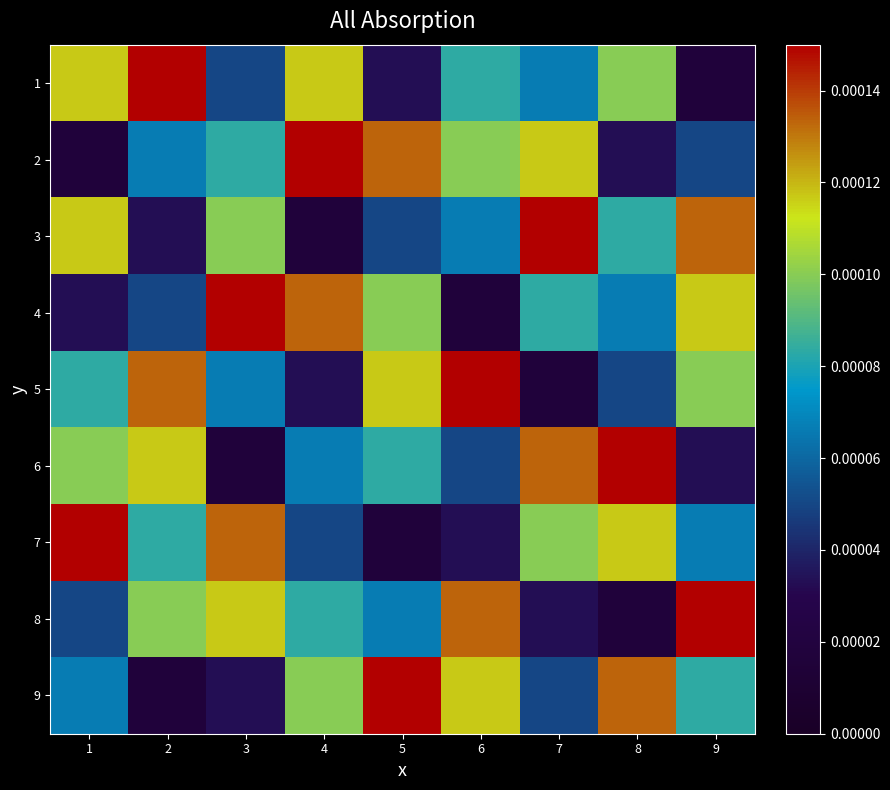

Reading right to left, what are all the values shown in this chart?

1: 9=0.0	8=0.0	7=0.0	6=0.0	5=0.0	4=0.0	3=0.0	2=0.0	1=0.0
2: 9=0.0	8=0.0	7=0.0	6=0.0	5=0.0	4=0.0	3=0.0	2=0.0	1=0.0
3: 9=0.0	8=0.0	7=0.0	6=0.0	5=0.0	4=0.0	3=0.0	2=0.0	1=0.0
4: 9=0.0	8=0.0	7=0.0	6=0.0	5=0.0	4=0.0	3=0.0	2=0.0	1=0.0
5: 9=0.0	8=0.0	7=0.0	6=0.0	5=0.0	4=0.0	3=0.0	2=0.0	1=0.0
6: 9=0.0	8=0.0	7=0.0	6=0.0	5=0.0	4=0.0	3=0.0	2=0.0	1=0.0
7: 9=0.0	8=0.0	7=0.0	6=0.0	5=0.0	4=0.0	3=0.0	2=0.0	1=0.0
8: 9=0.0	8=0.0	7=0.0	6=0.0	5=0.0	4=0.0	3=0.0	2=0.0	1=0.0
9: 9=0.0	8=0.0	7=0.0	6=0.0	5=0.0	4=0.0	3=0.0	2=0.0	1=0.0